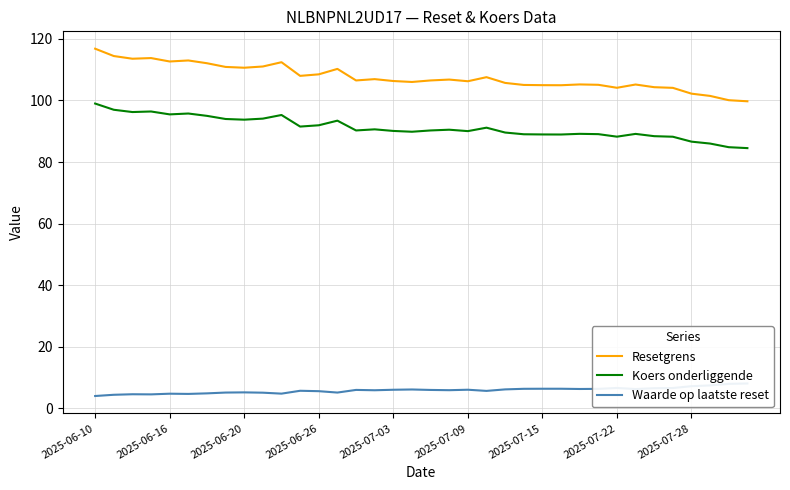

The value of Koers onderliggende at 2025-06-26 is 63.5. True or false?

False